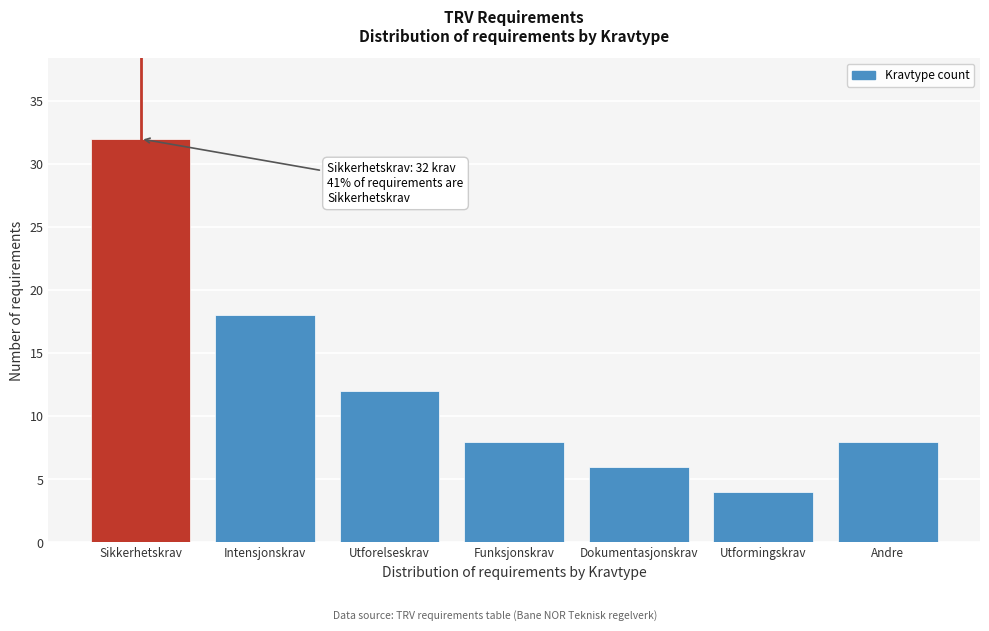

Reading left to right, extract all data points from this chart.

32	18	12	8	6	4	8